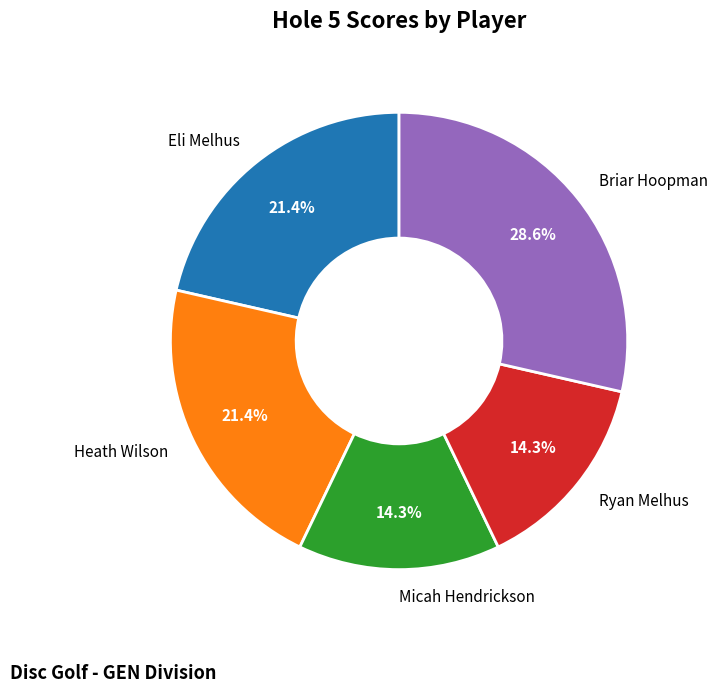

Which slice is the largest?

Briar Hoopman